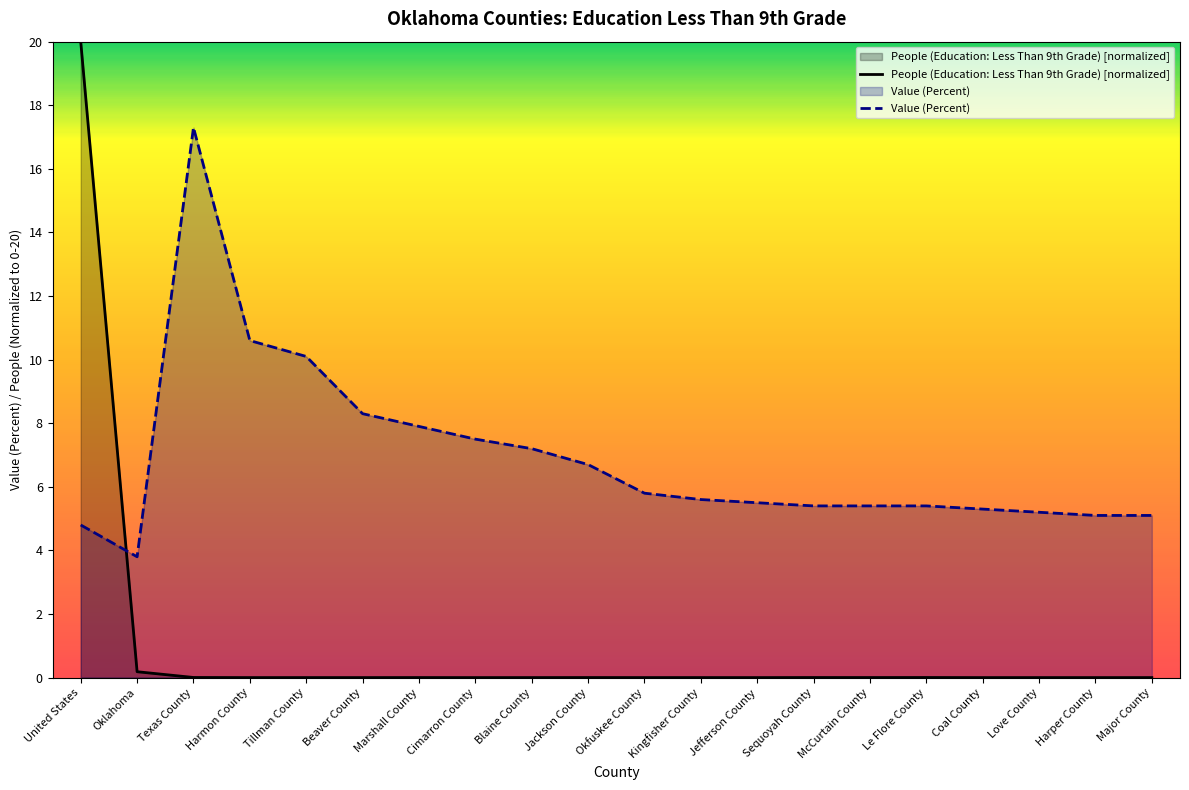

Count the number of data series in this chart.

2